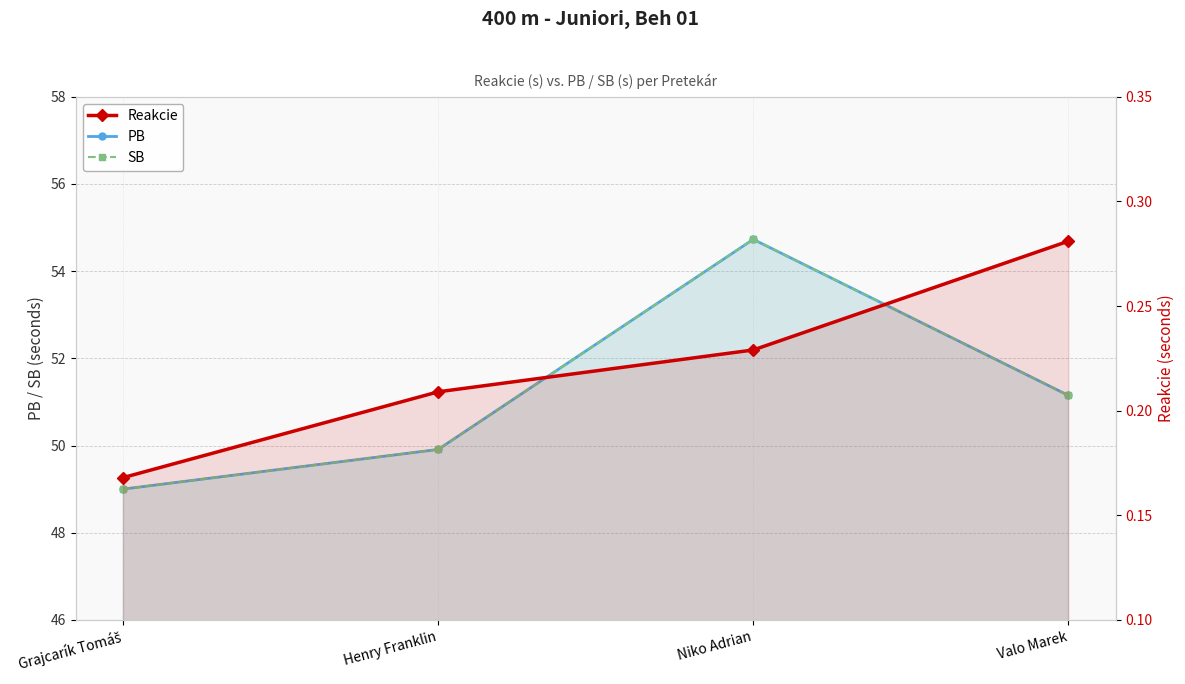

True or false: Reakcie has more than 0 interior local peaks.

False